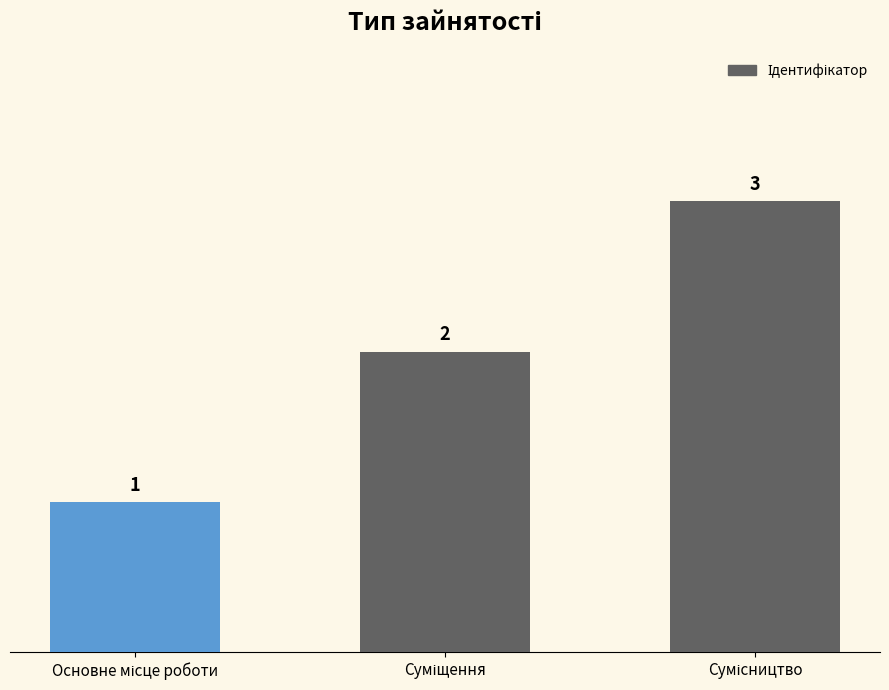

What is the greatest value displayed?

3